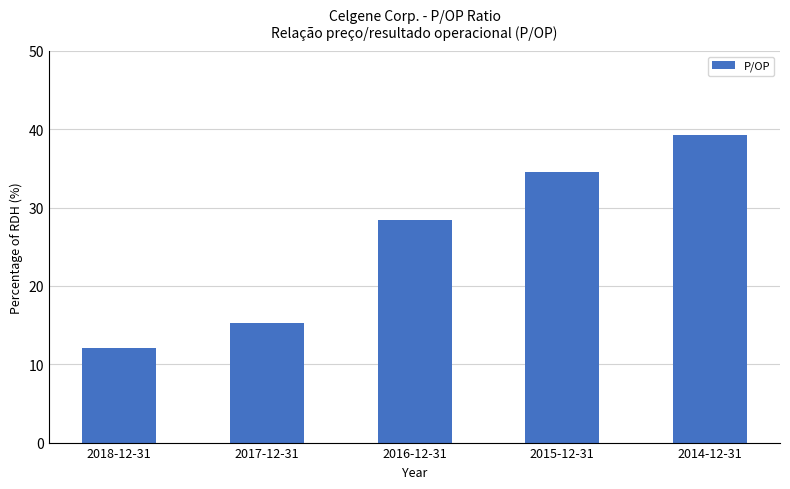

Count the number of data series in this chart.

1